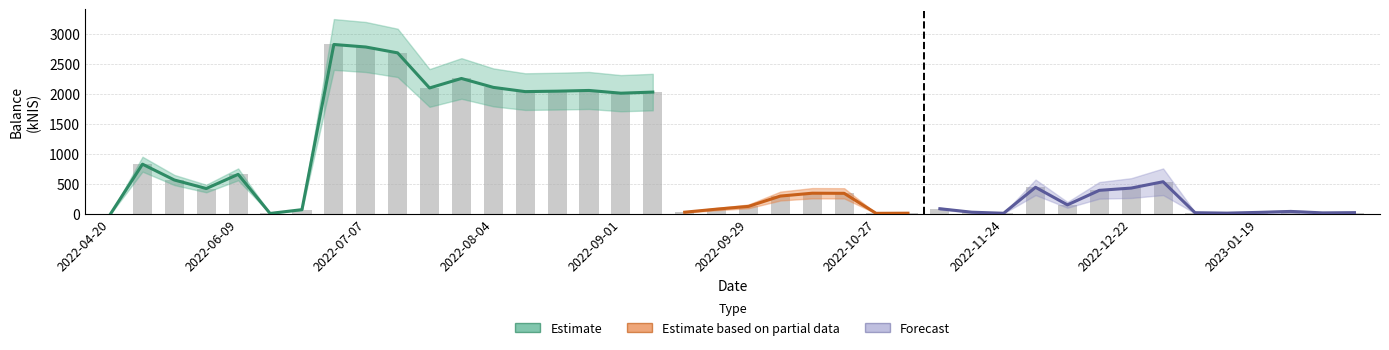

Where does the data first go above 343?

2022-05-19